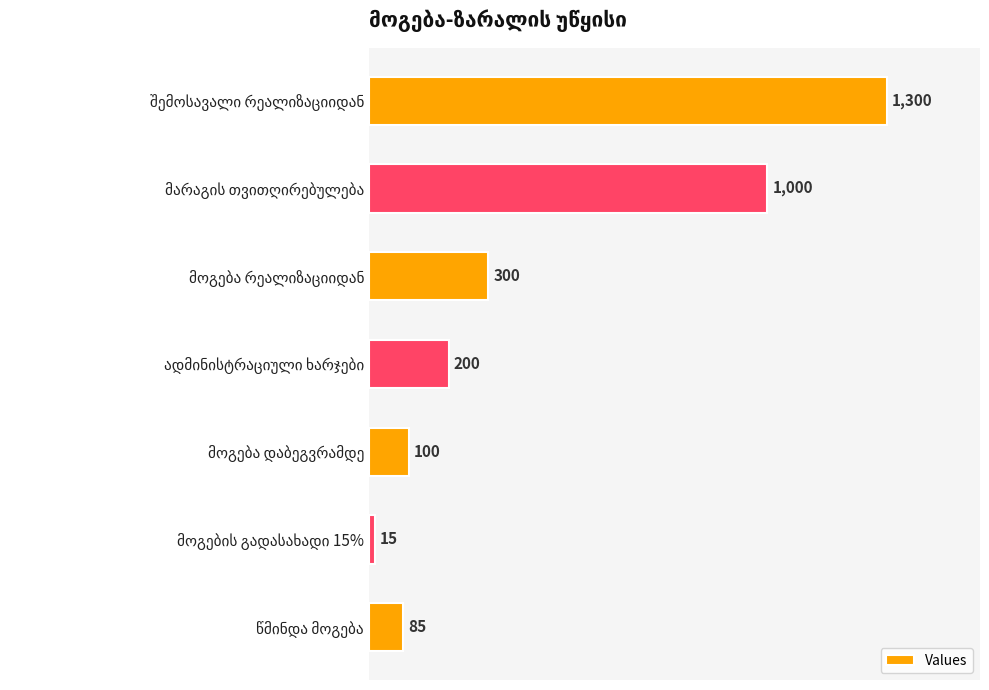

What is the greatest value displayed?

1300